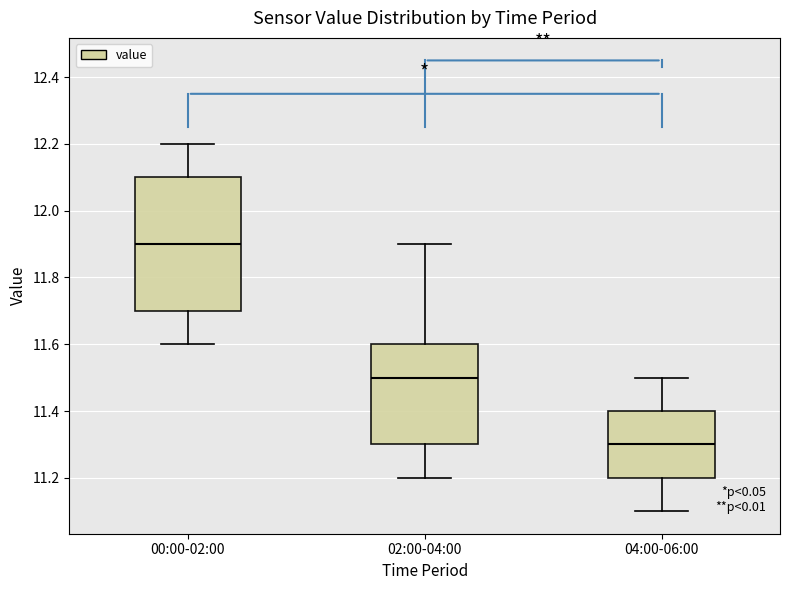

Reading left to right, read every box against the y-axis: the position of its median line, the range the box covers, and the ends of its whiskers. The values are not printed on the chart, so give them approximately, as read against the axis.

00:00-02:00: median 11.9, box 11.7 to 12.1, whiskers 11.6 to 12.2
02:00-04:00: median 11.5, box 11.3 to 11.6, whiskers 11.2 to 11.9
04:00-06:00: median 11.3, box 11.2 to 11.4, whiskers 11.1 to 11.5